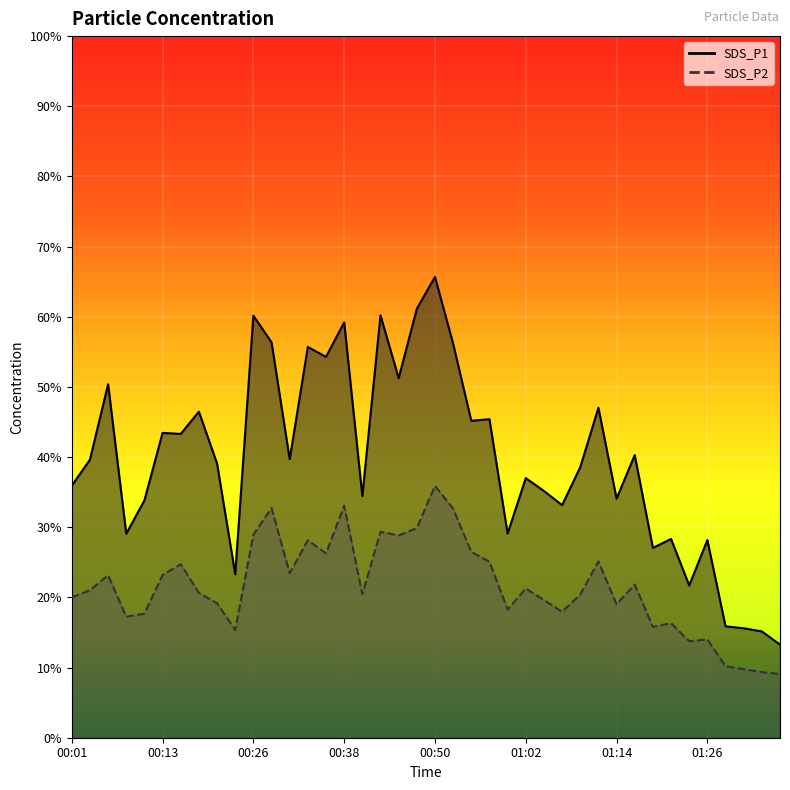

How many categories are shown in the chart?

40